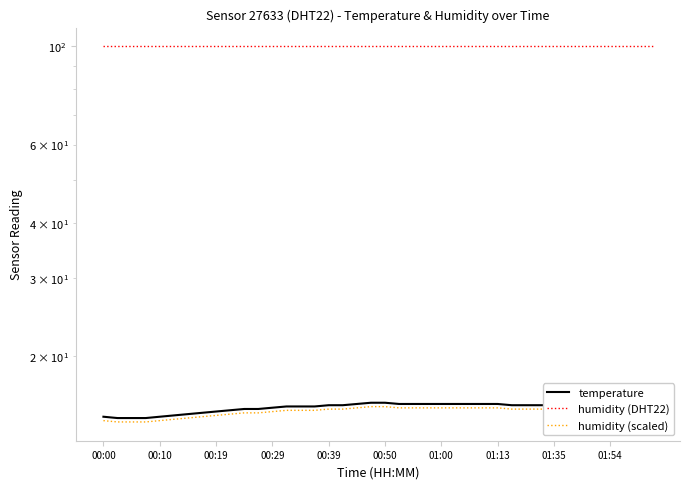

What is the average value of the temperature series?

15.2